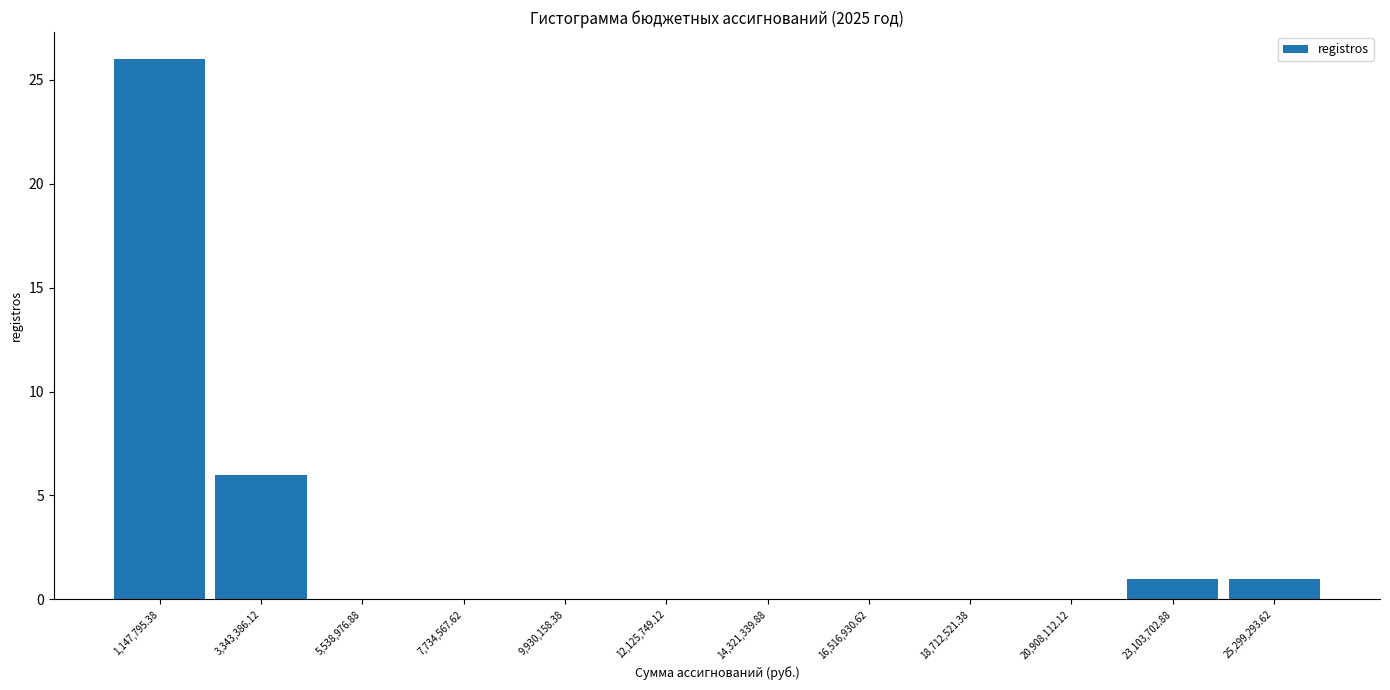

Reading left to right, list every bar in this chart as the range it spans on the x-axis followed by its height. Neither the bar edges nor the heights are printed on the chart, so give them approximately, as read against the axes.

0 to 2000000: 26
2000000 to 4500000: 6
4500000 to 6500000: 0
6500000 to 9000000: 0
9000000 to 11000000: 0
11000000 to 13000000: 0
13000000 to 15500000: 0
15500000 to 17500000: 0
17500000 to 20000000: 0
20000000 to 22000000: 0
22000000 to 24000000: 1
24000000 to 26500000: 1